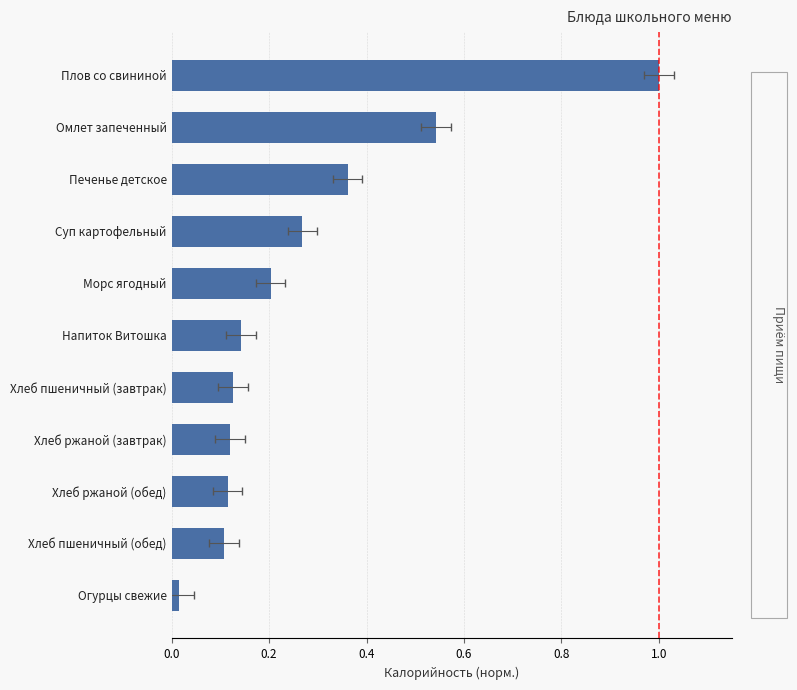

Reading left to right, transcribe all the data shown in this chart.

0.0	0.1	0.1	0.1	0.1	0.1	0.2	0.3	0.4	0.5	1.0